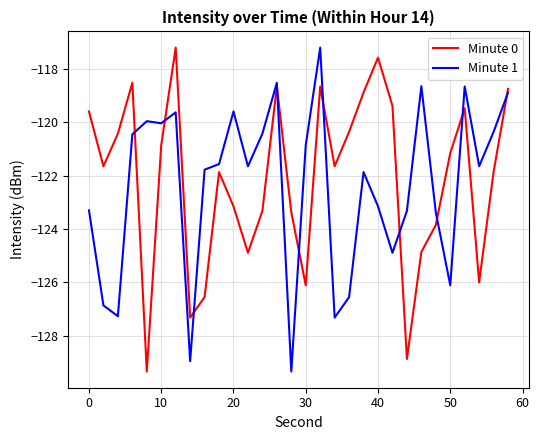

What is the lowest value of the Minute 1 series?

-129.4